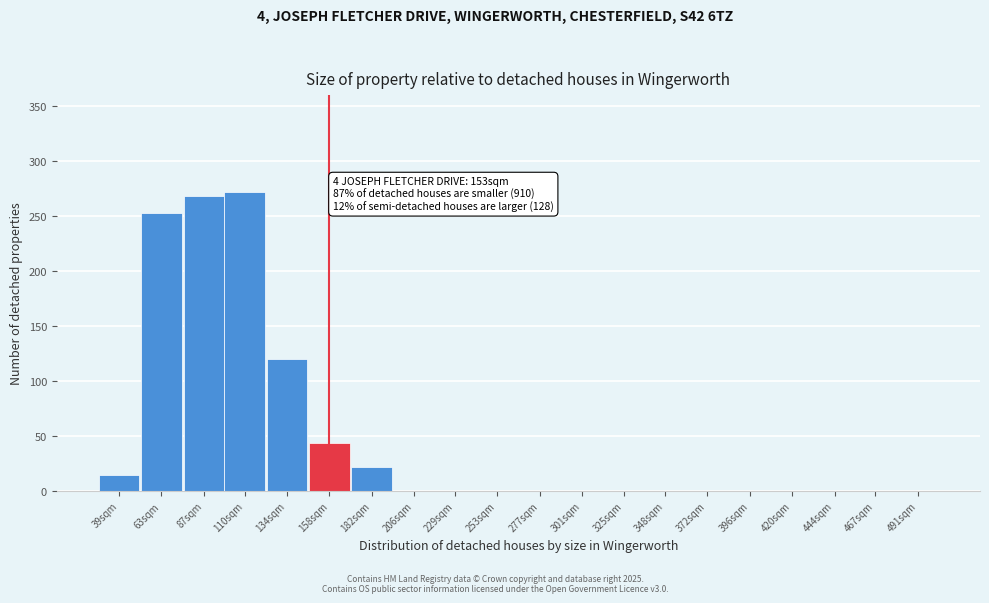

Reading left to right, what are all the values shown in this chart?

39sqm=15	63sqm=253	87sqm=268	110sqm=272	134sqm=120	158sqm=44	182sqm=22	206sqm=0	229sqm=0	253sqm=0	277sqm=0	301sqm=0	325sqm=0	348sqm=0	372sqm=0	396sqm=0	420sqm=0	444sqm=0	467sqm=0	491sqm=0